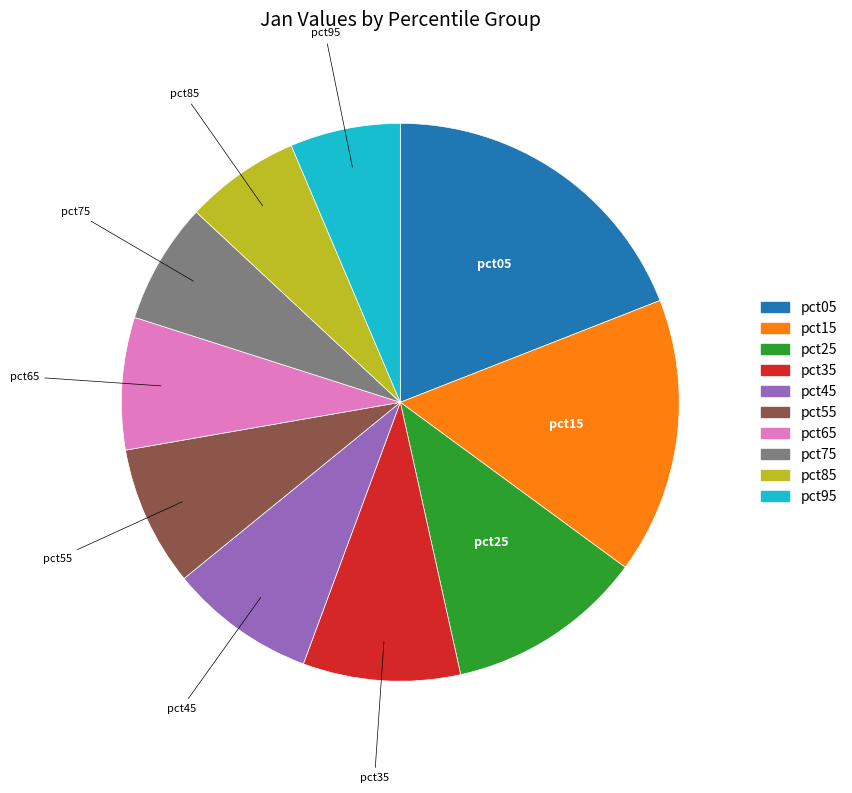

The pct85 slice represents 1% of the pie. True or false?

False